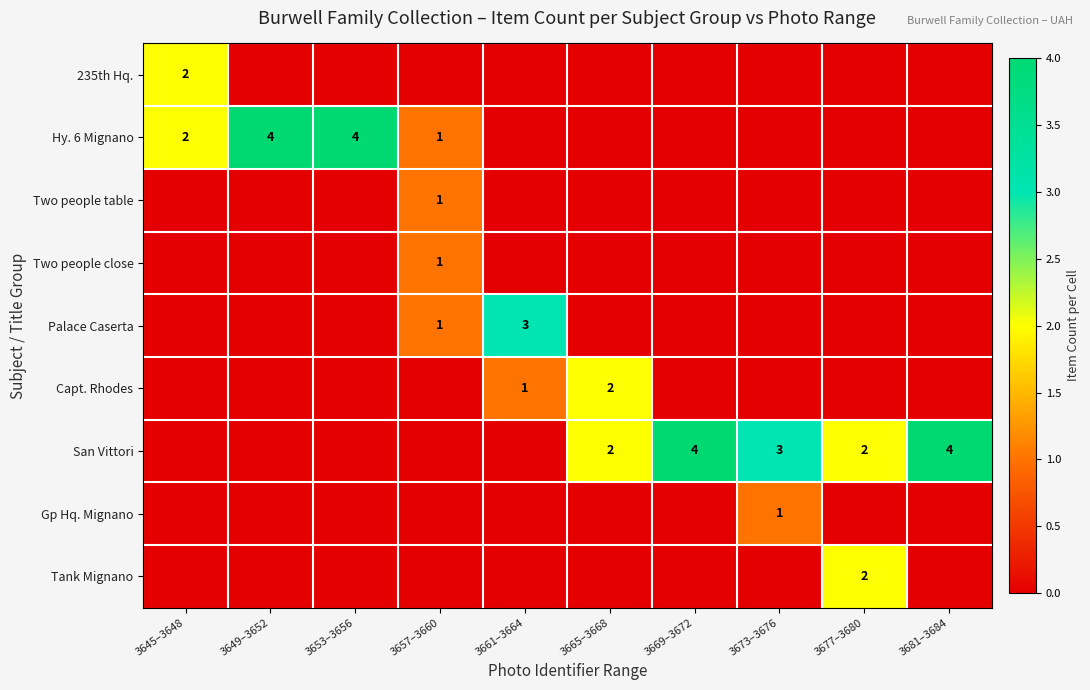

Which has a higher value, 3681–3684 or 3657–3660?

3681–3684